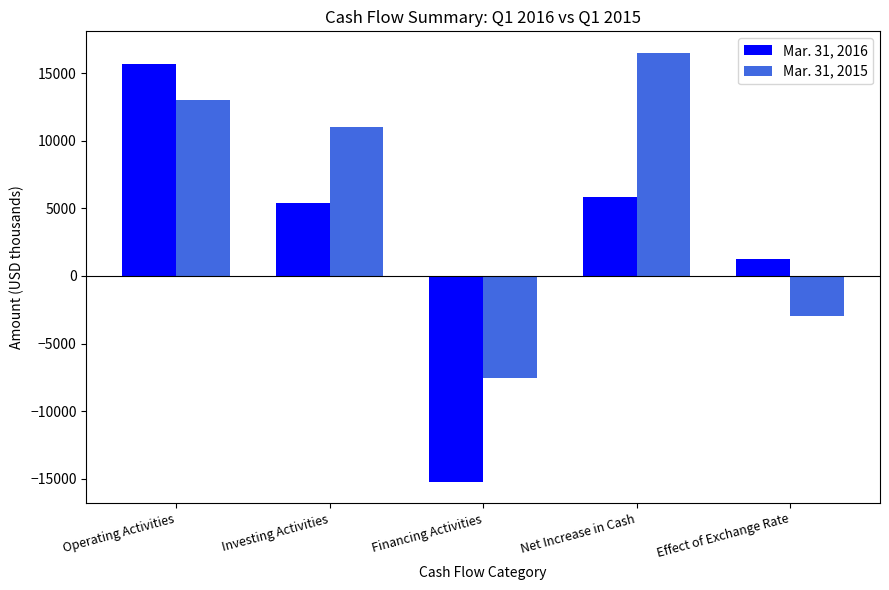

List the series in order of their overall mean, highest first.

Mar. 31, 2015, Mar. 31, 2016